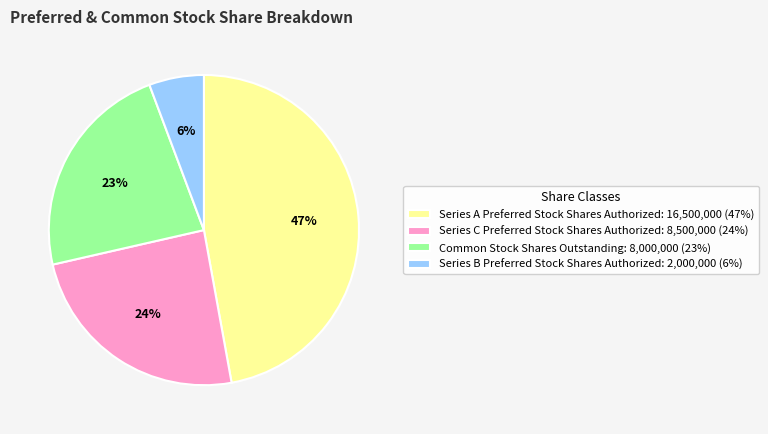

To the nearest percent, what percentage of the pie is Series B Preferred Stock Shares Authorized?

6%